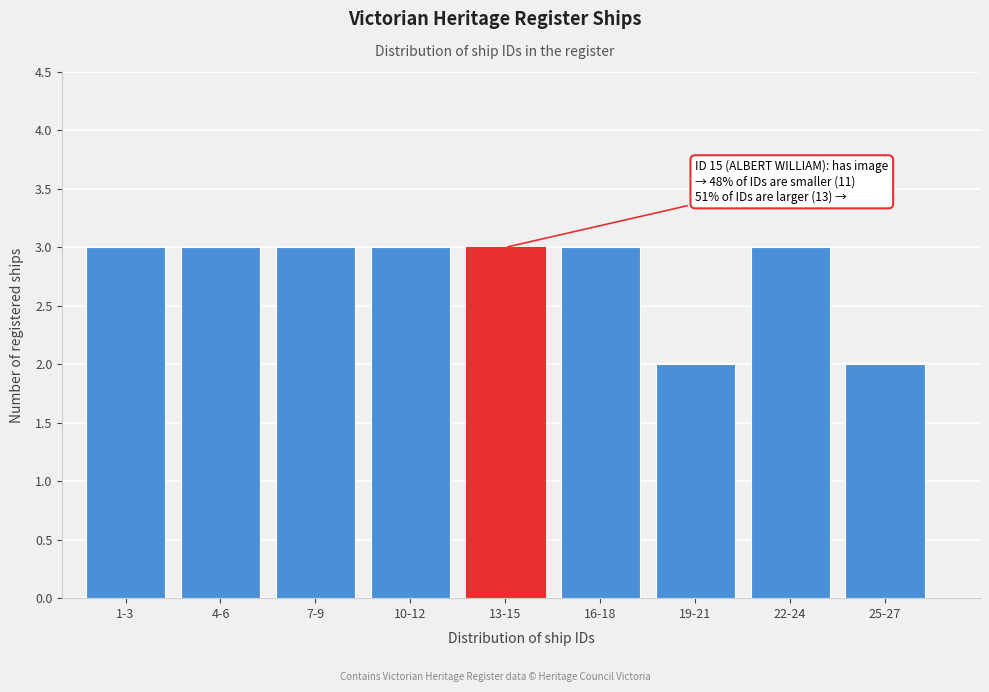

Reading right to left, what are all the values shown in this chart?

25-27=2	22-24=3	19-21=2	16-18=3	13-15=3	10-12=3	7-9=3	4-6=3	1-3=3